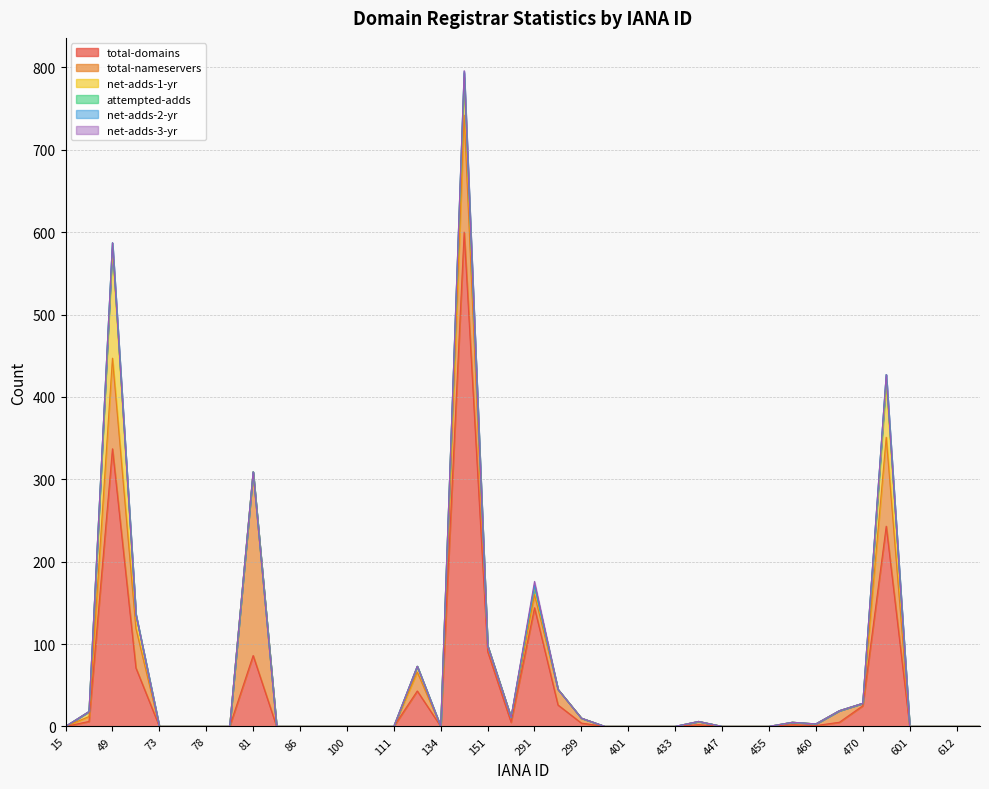

At which category is the sum across all series the highest?

146